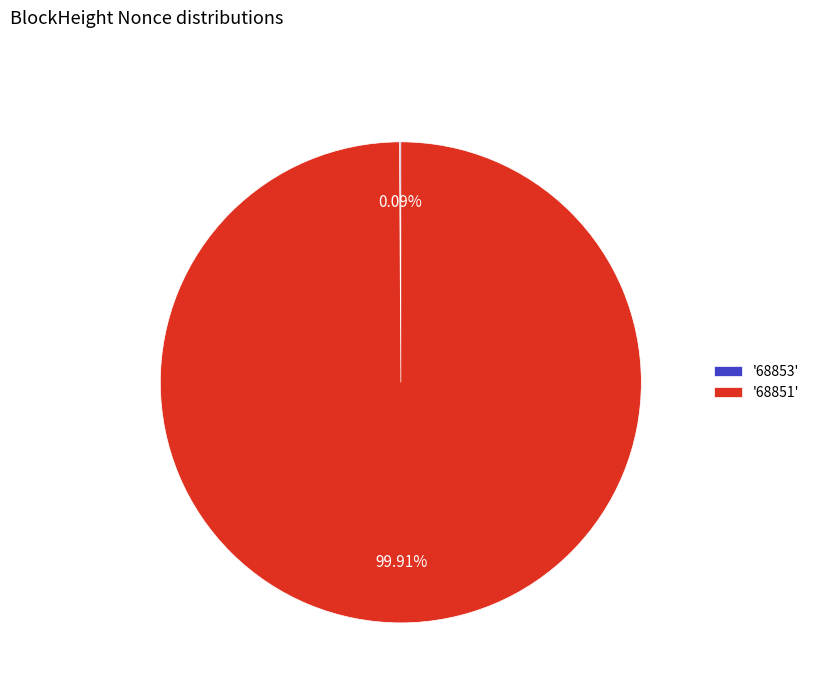

Is '68851' the majority of the pie?

Yes